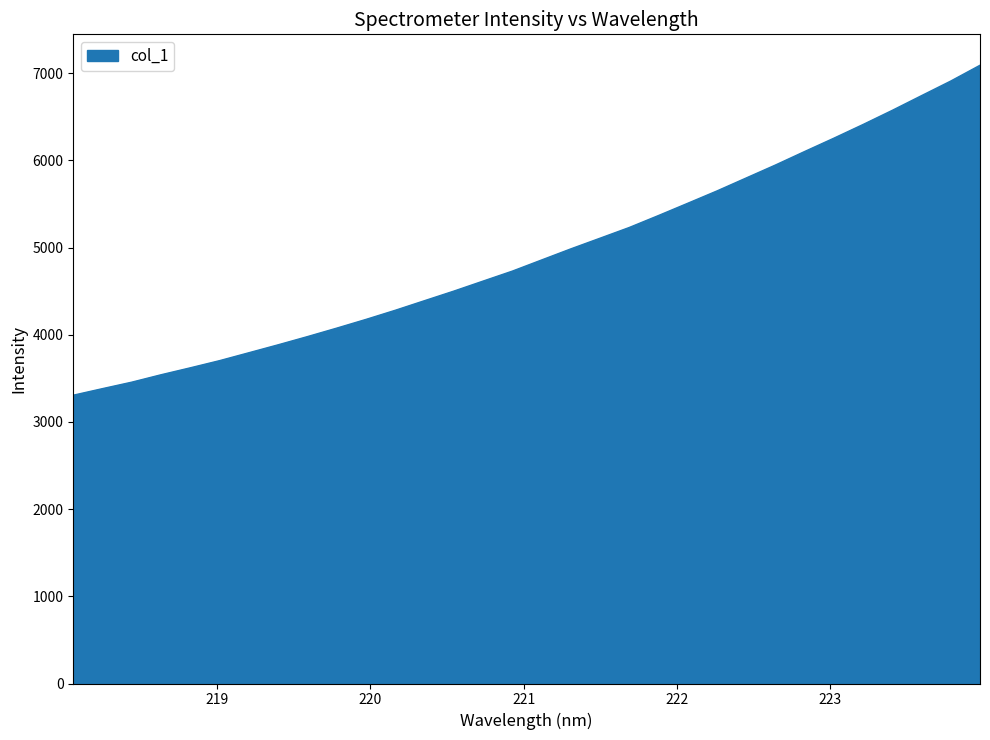

What is the difference between the maximum and minimum values?

3784.5